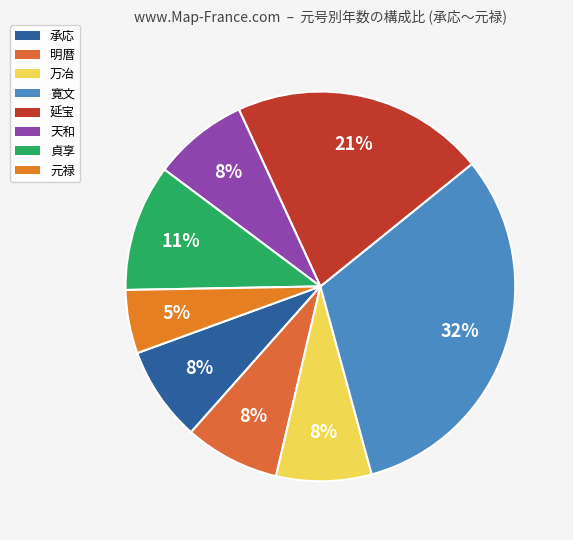

Does 寛文 represent more than half of the total?

No